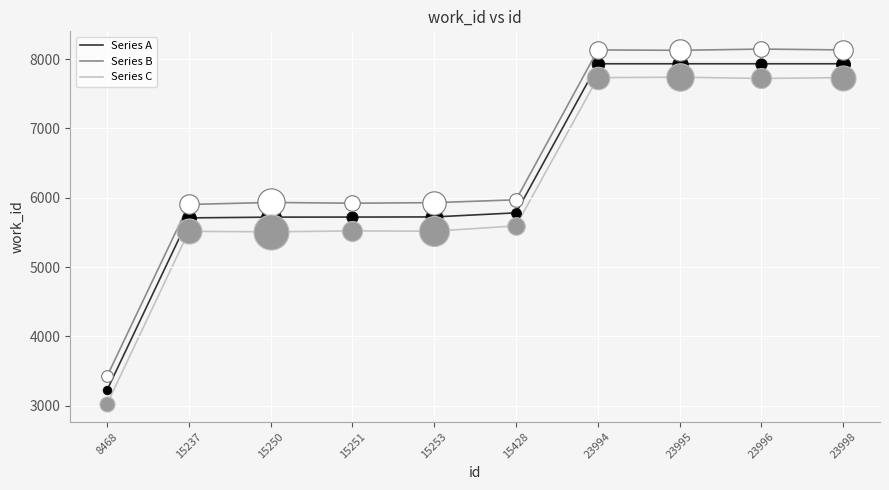

What is the difference between the second highest and second lowest values in the Series A series?

2225